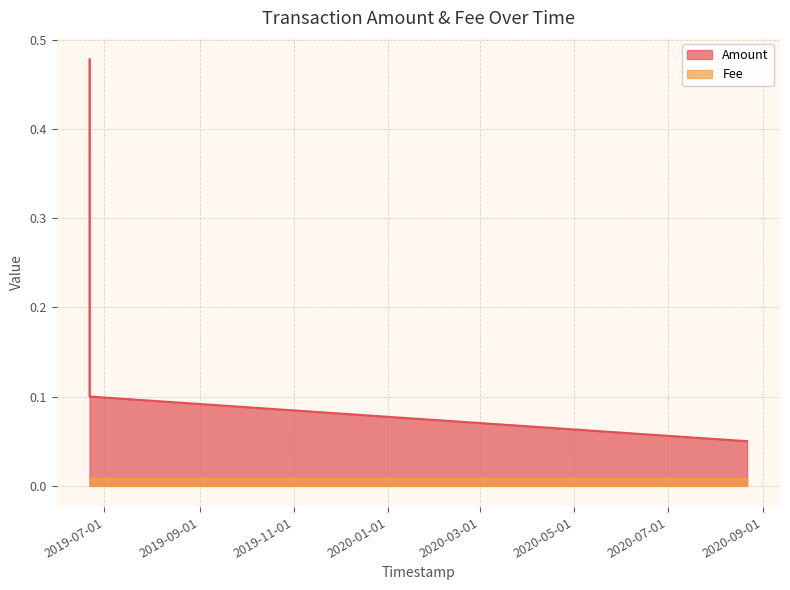

List the labels in order of value, largest first.

2019-06-21 09:00:34, 2019-06-21 09:08:17, 2019-06-21 09:08:17, 2020-08-20 18:00:32, 2020-08-21 10:27:27